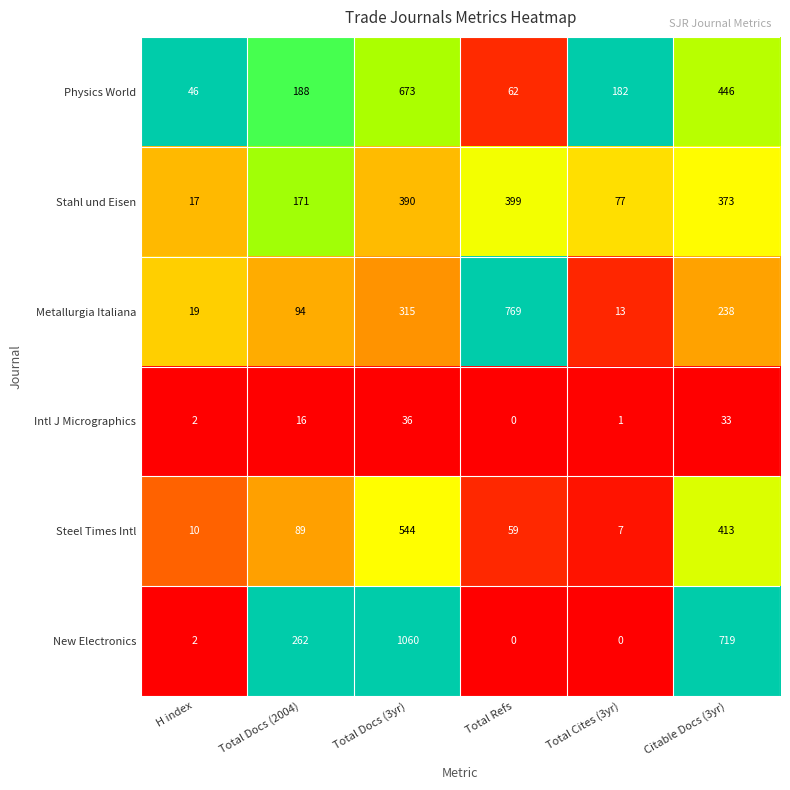

True or false: Physics World has a value of 51 at Total Cites (3yr).

False